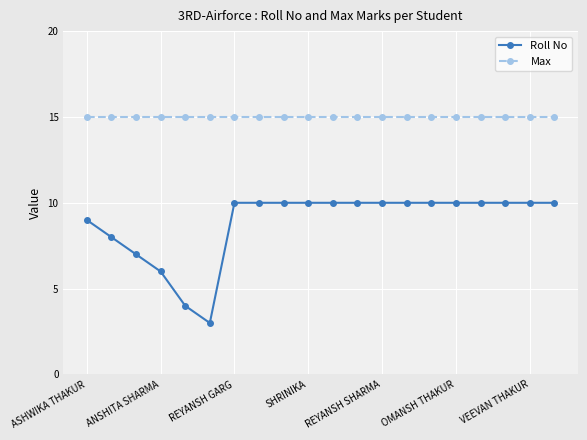

What is the lowest value of the Max series?

15